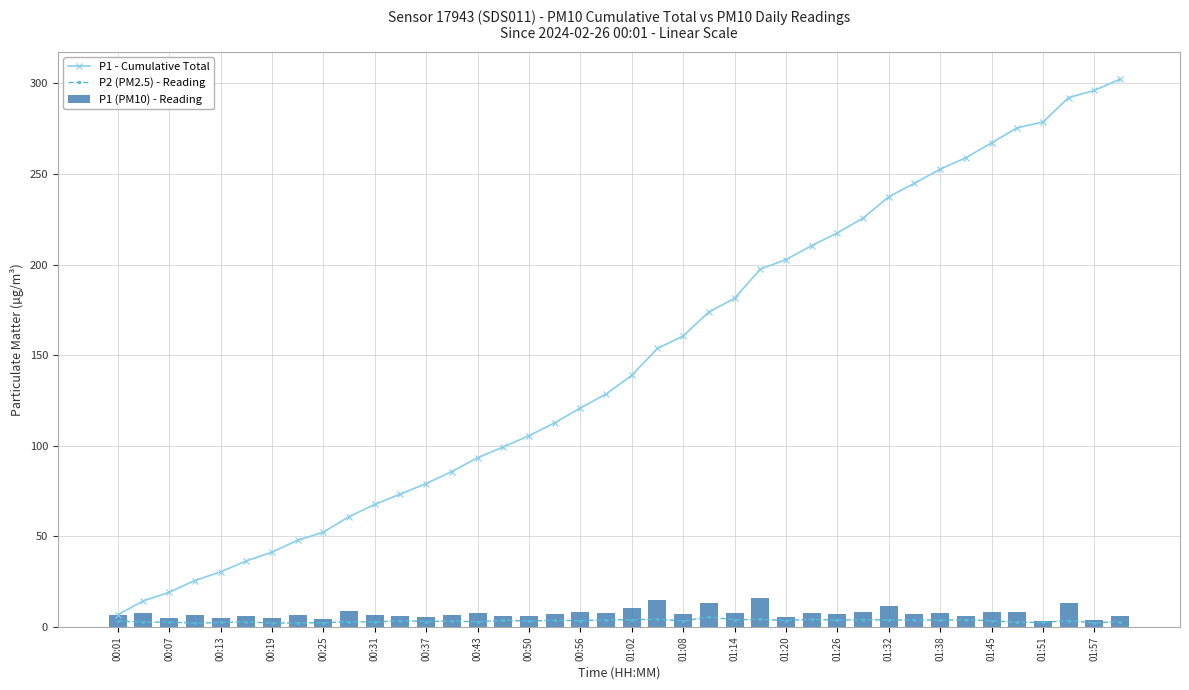

What is the spread (max minus min) of values at 00:01?

3.5